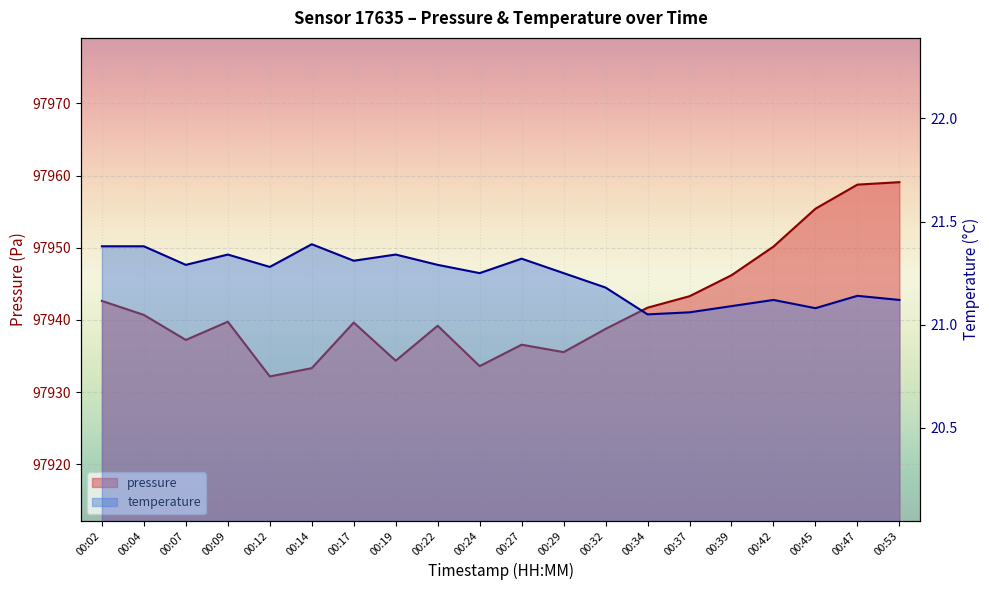

True or false: pressure has a value of 97932.2 at 00:12.

True